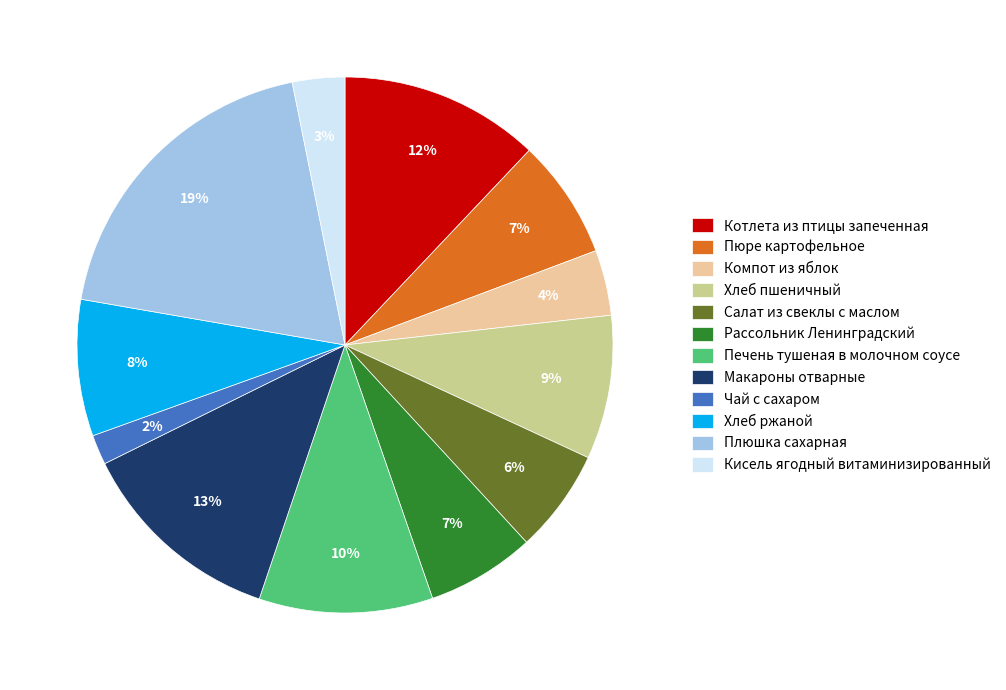

Does Плюшка сахарная represent more than half of the total?

No